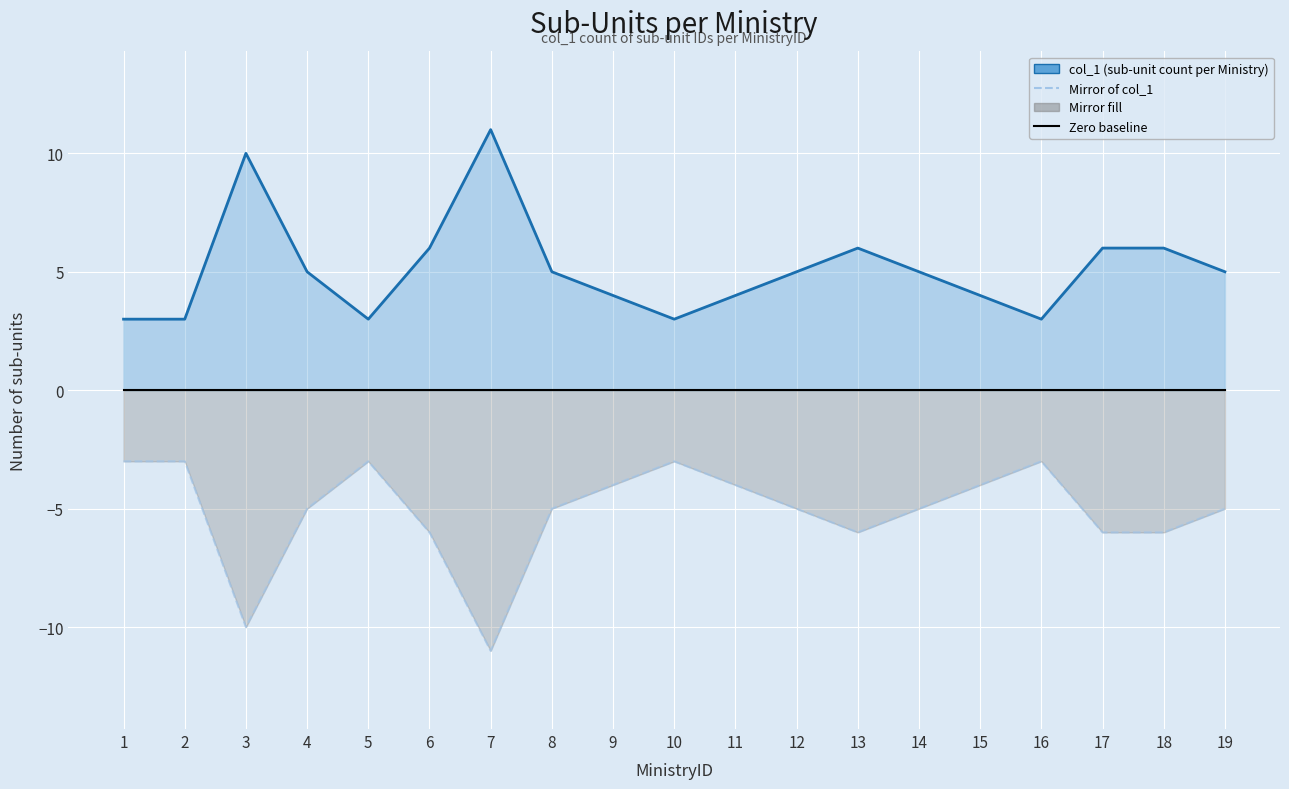

Where is col_1 (sub-unit count per Ministry) nearest to the value 7?

6